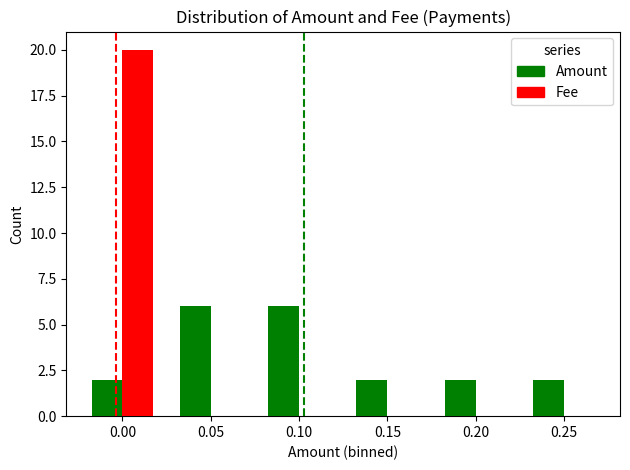

Which series has the widest spread of values?

Fee